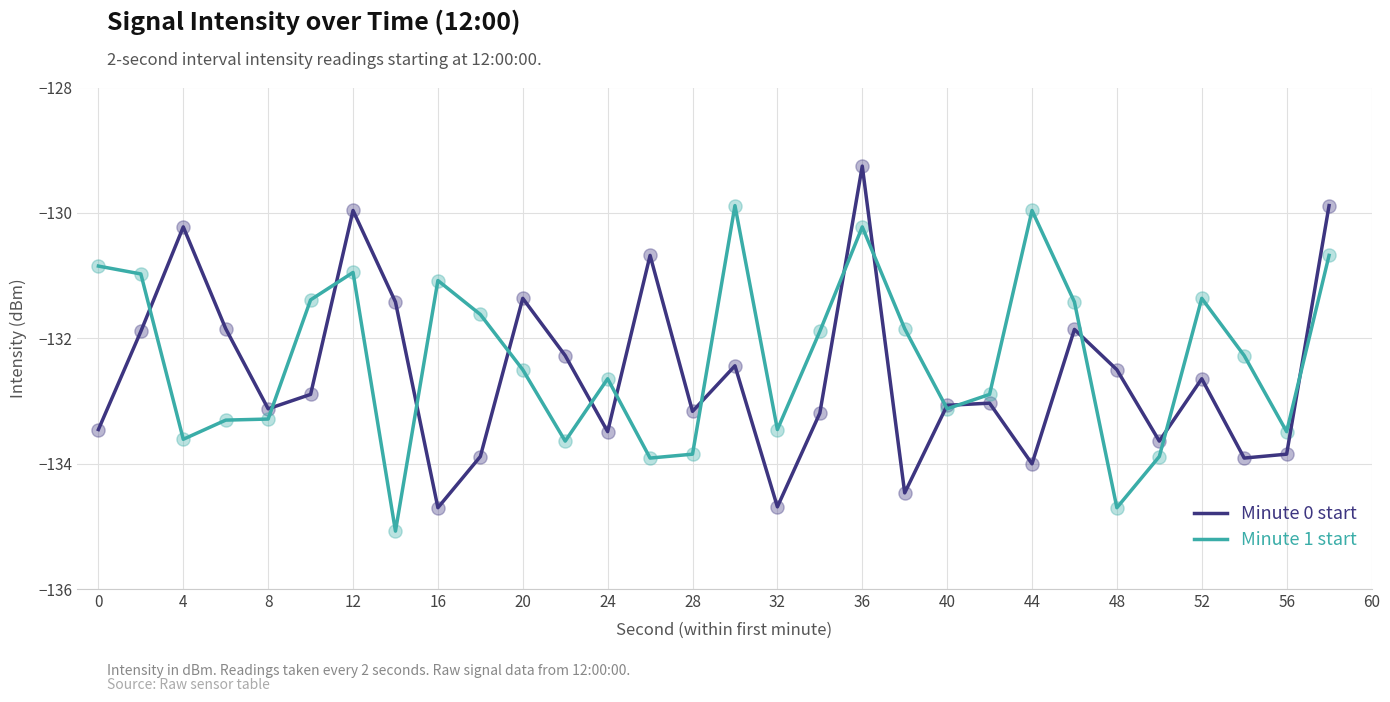

What are all the series names shown in the legend?

Minute 0 start, Minute 1 start